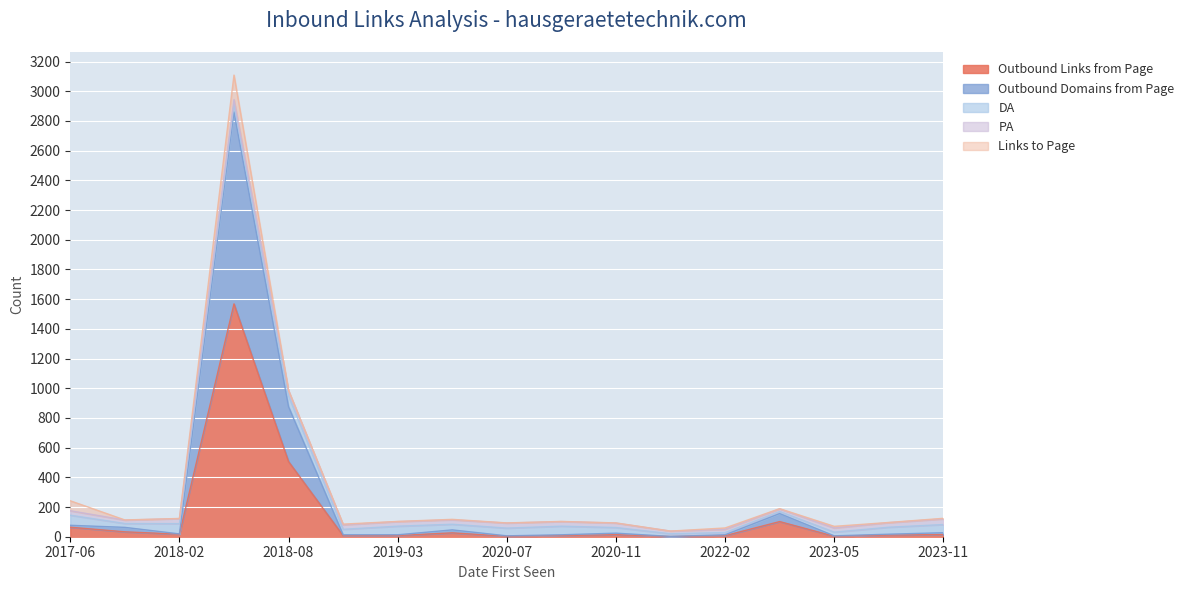

List the labels in order of Outbound Domains from Page value, largest first.

2018-06-13, 2018-08-05, 2022-08-03, 2017-11-22, 2019-04-22, 2017-06-18, 2023-11-02, 2020-11-21, 2023-07-17, 2018-12-11, 2022-02-22, 2019-03-18, 2020-08-16, 2020-07-04, 2023-05-30, 2018-02-22, 2021-09-28